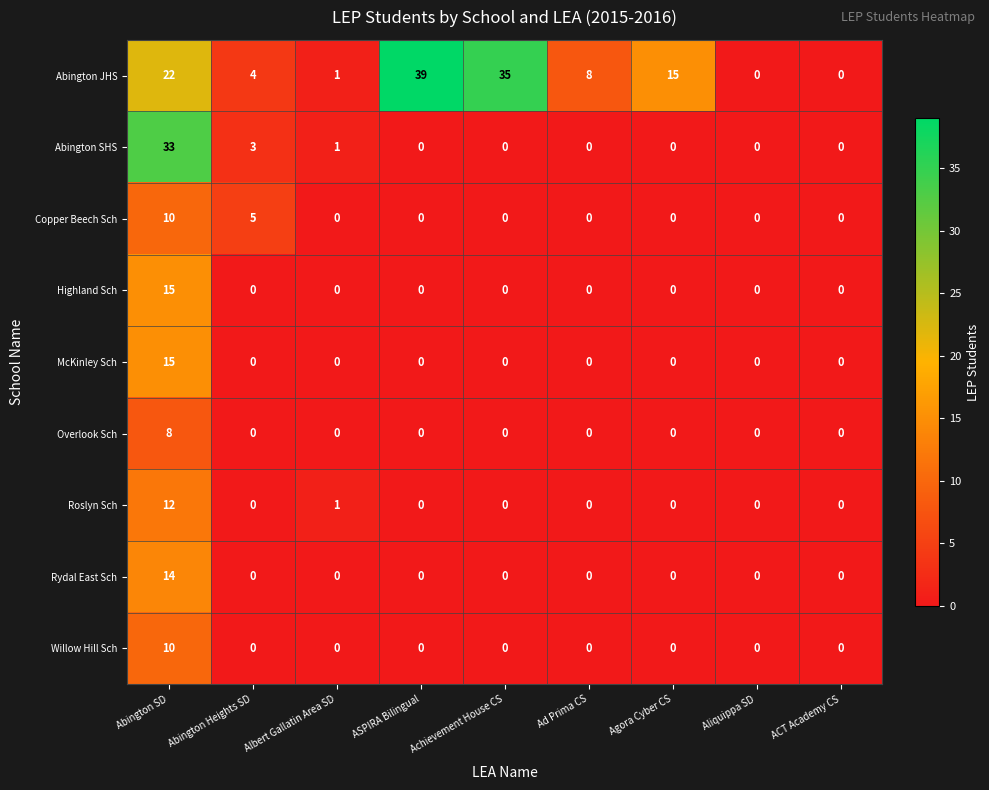

What is the difference between the maximum and minimum values in the Rydal East Sch series?

14